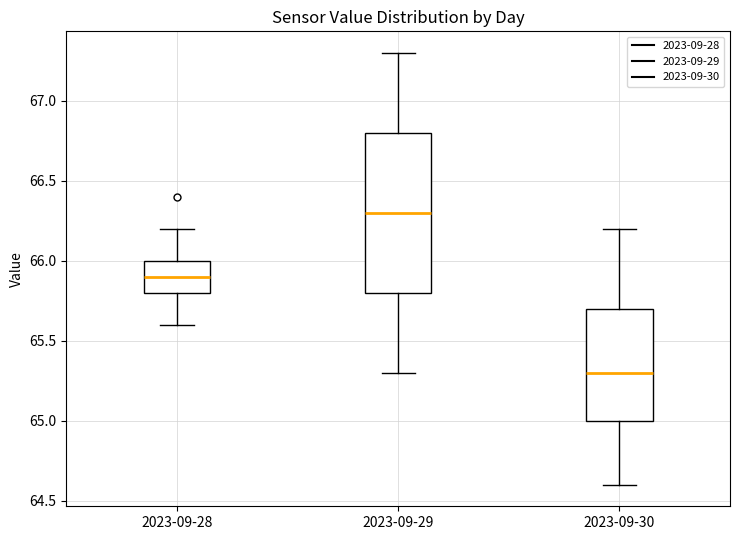

Reading left to right, transcribe this box plot: for each box, give where its median line is, the range the box spans, and where its two whiskers end, as read against the y-axis. The values are not printed on the chart, so give them approximately, as read against the axis.

2023-09-28: median 65.9, box 65.8 to 66.0, whiskers 65.6 to 66.2
2023-09-29: median 66.3, box 65.8 to 66.8, whiskers 65.3 to 67.3
2023-09-30: median 65.3, box 65.0 to 65.7, whiskers 64.6 to 66.2